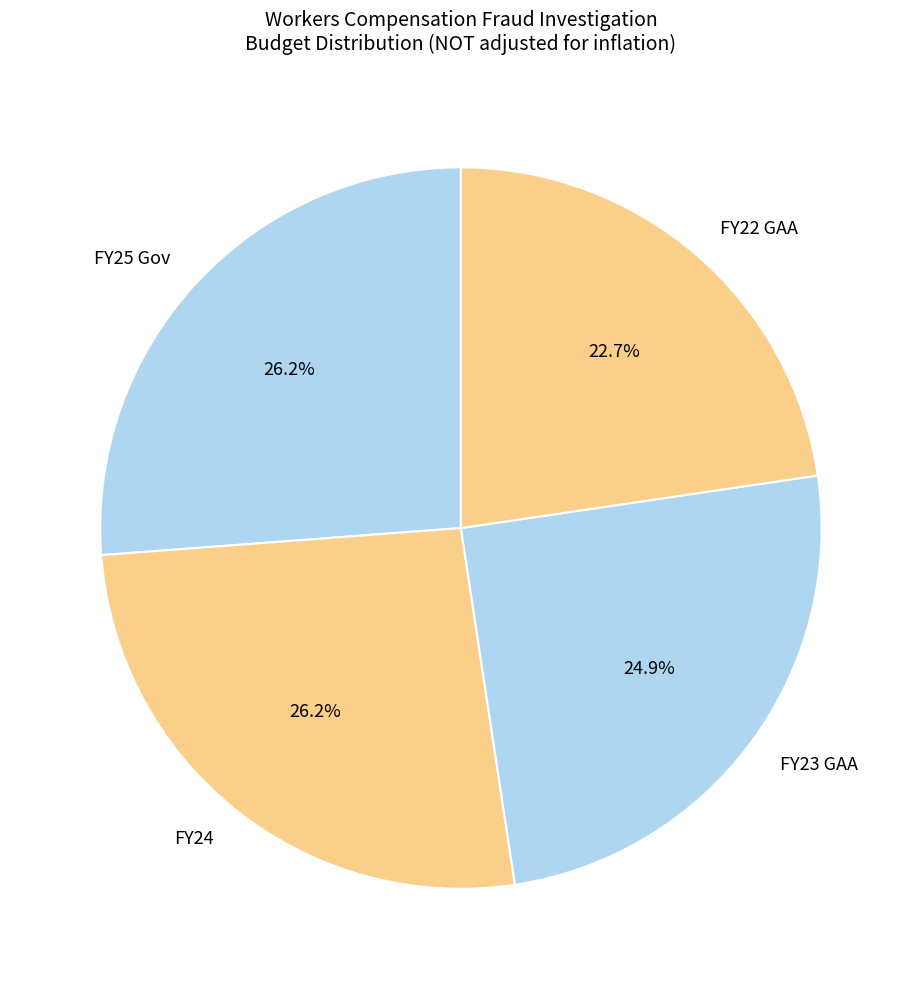

To the nearest percent, what percentage of the pie is FY24?

26%